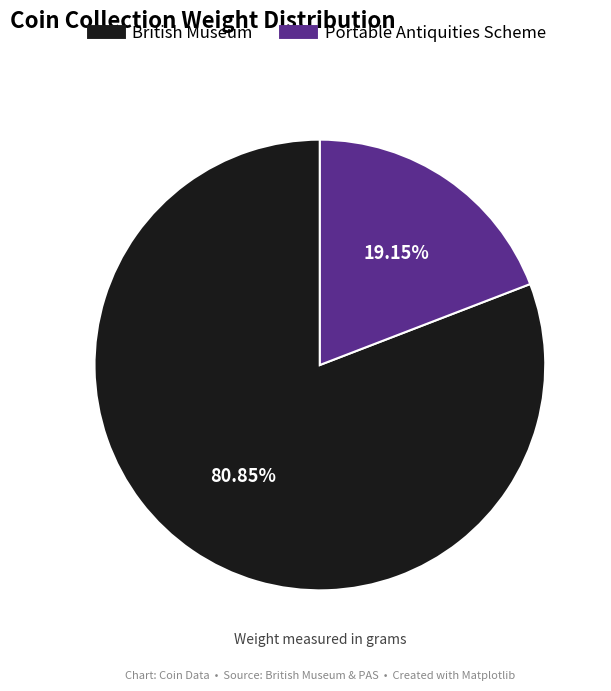

To the nearest percent, what portion does British Museum represent?

81%